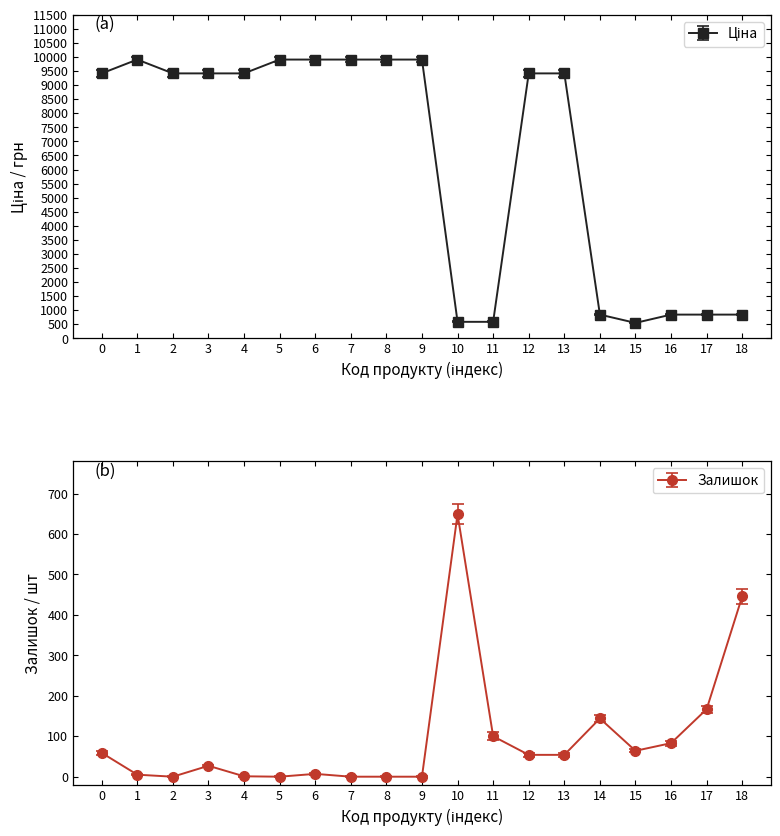

The value of Залишок at 17 is 167. True or false?

True